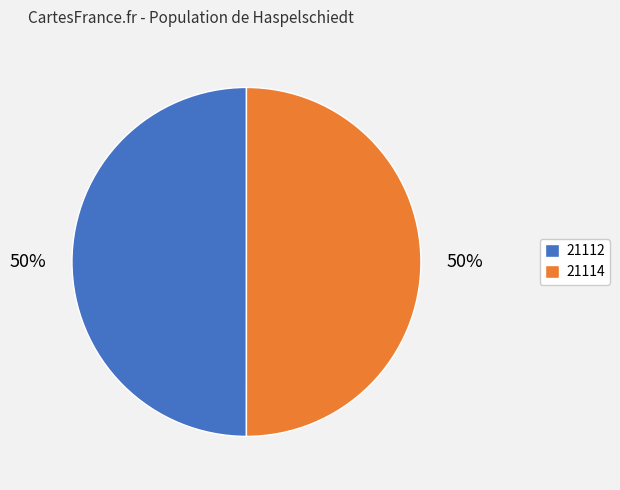

True or false: 21112 accounts for 50% of the total.

True